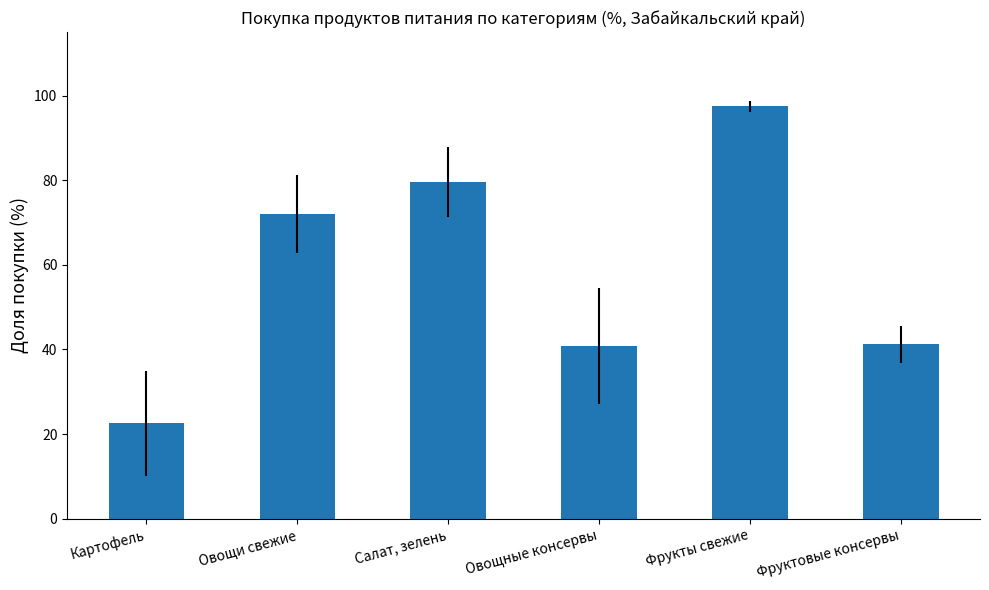

Does the chart contain any negative values?

No